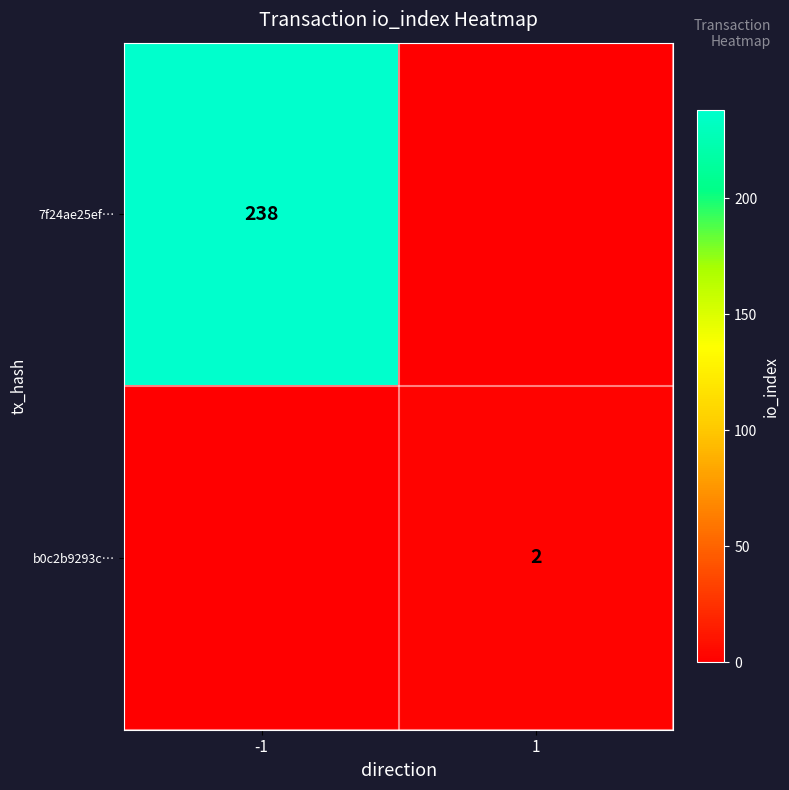

The b0c2b9293c… series shows 1 at 1. True or false?

False